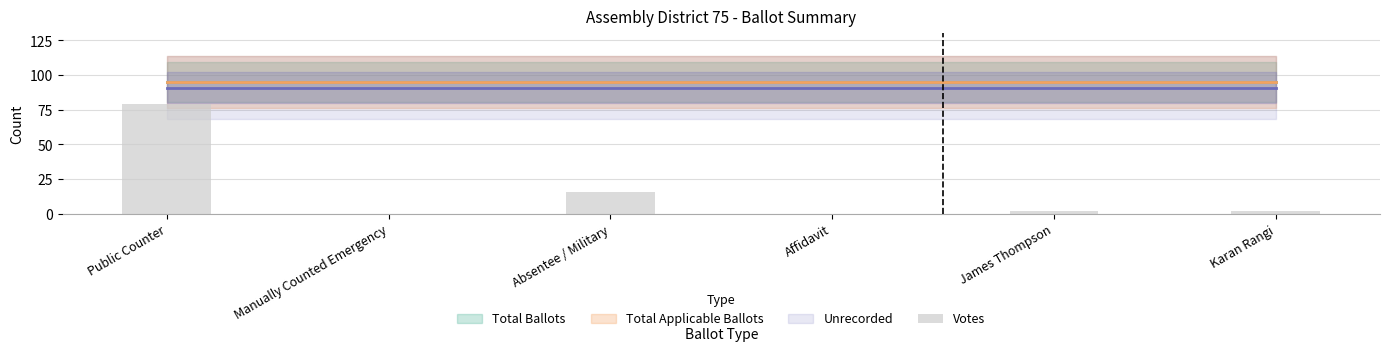

Does the chart contain stacked bars?

No